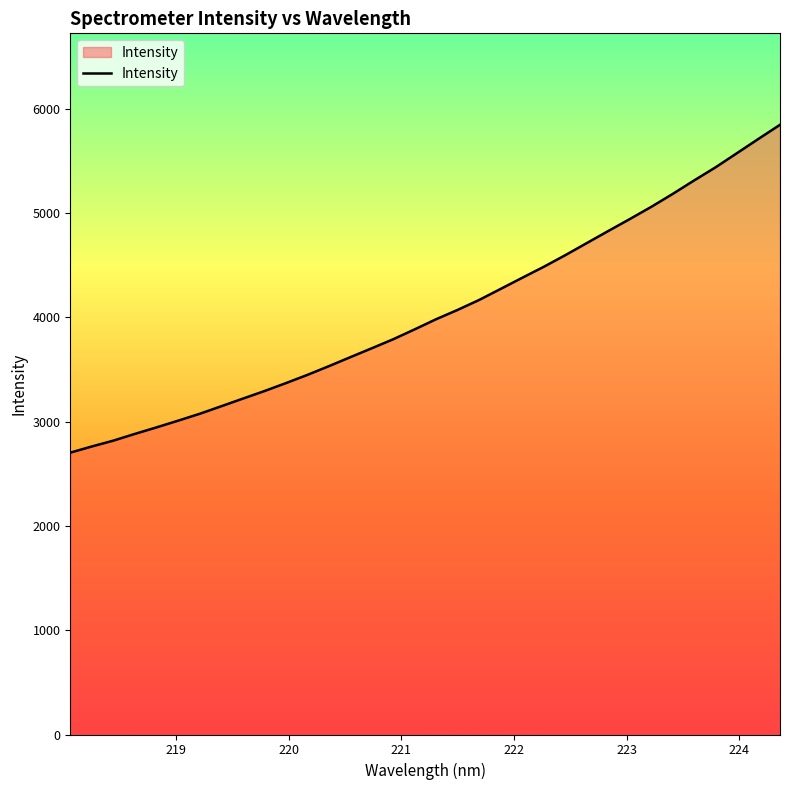

What is the maximum value shown in the chart?

5845.0